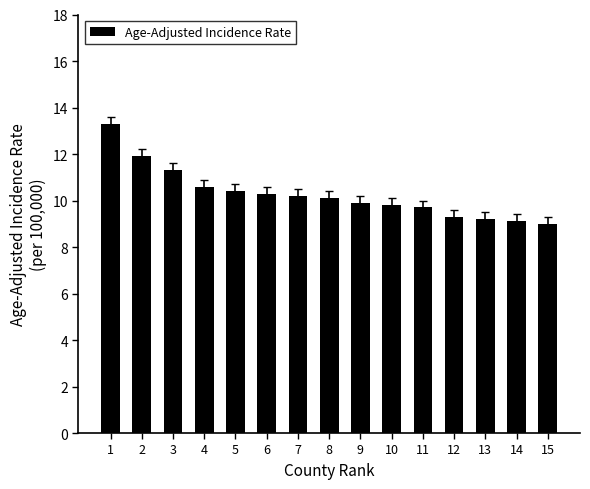

The chart shows a value of 15.6 at 7. True or false?

False